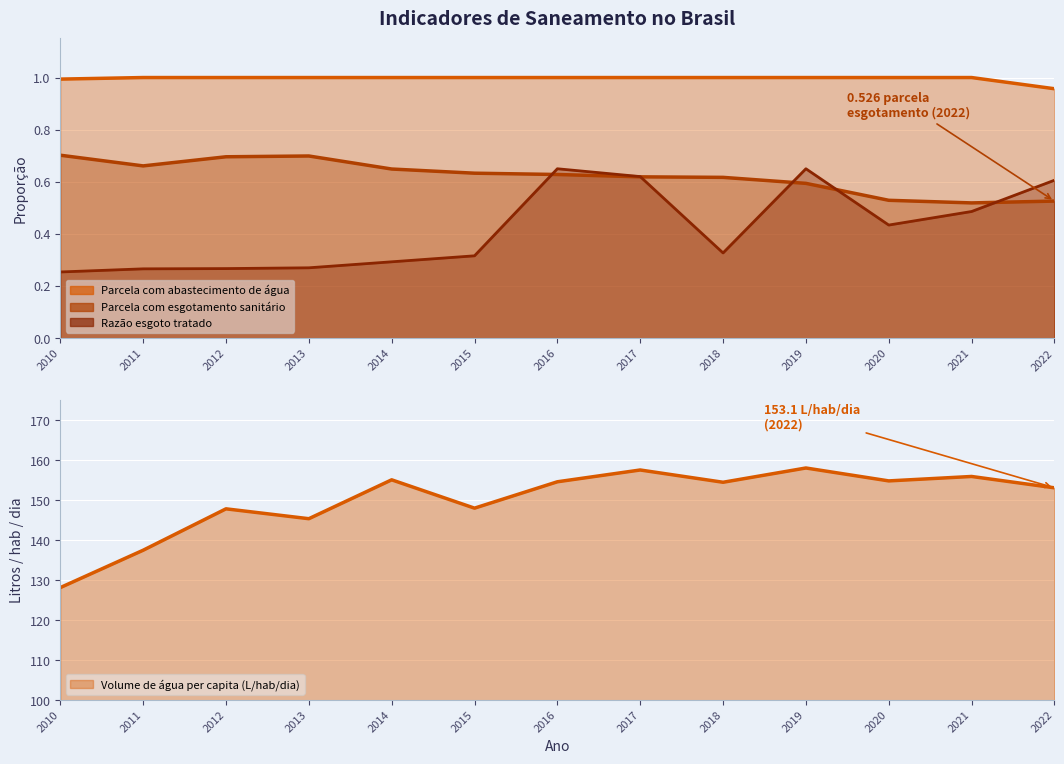

Between 2018 and 2022, which is larger?

2018